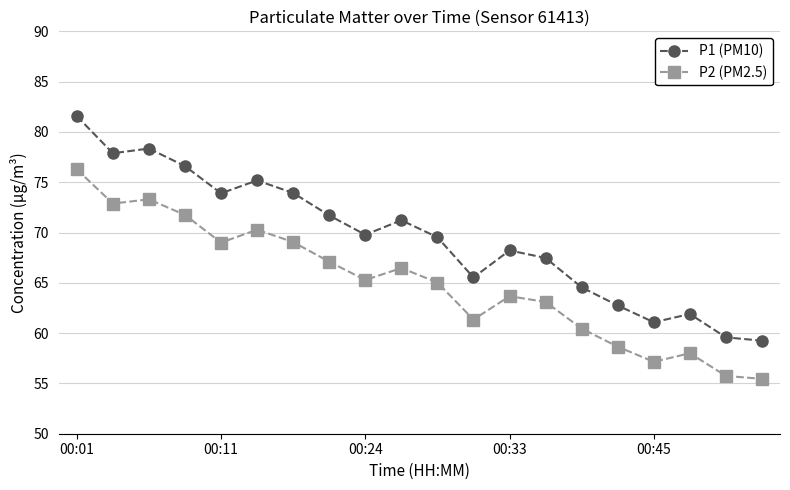

At how many categories does at least one series exceed 77?

3